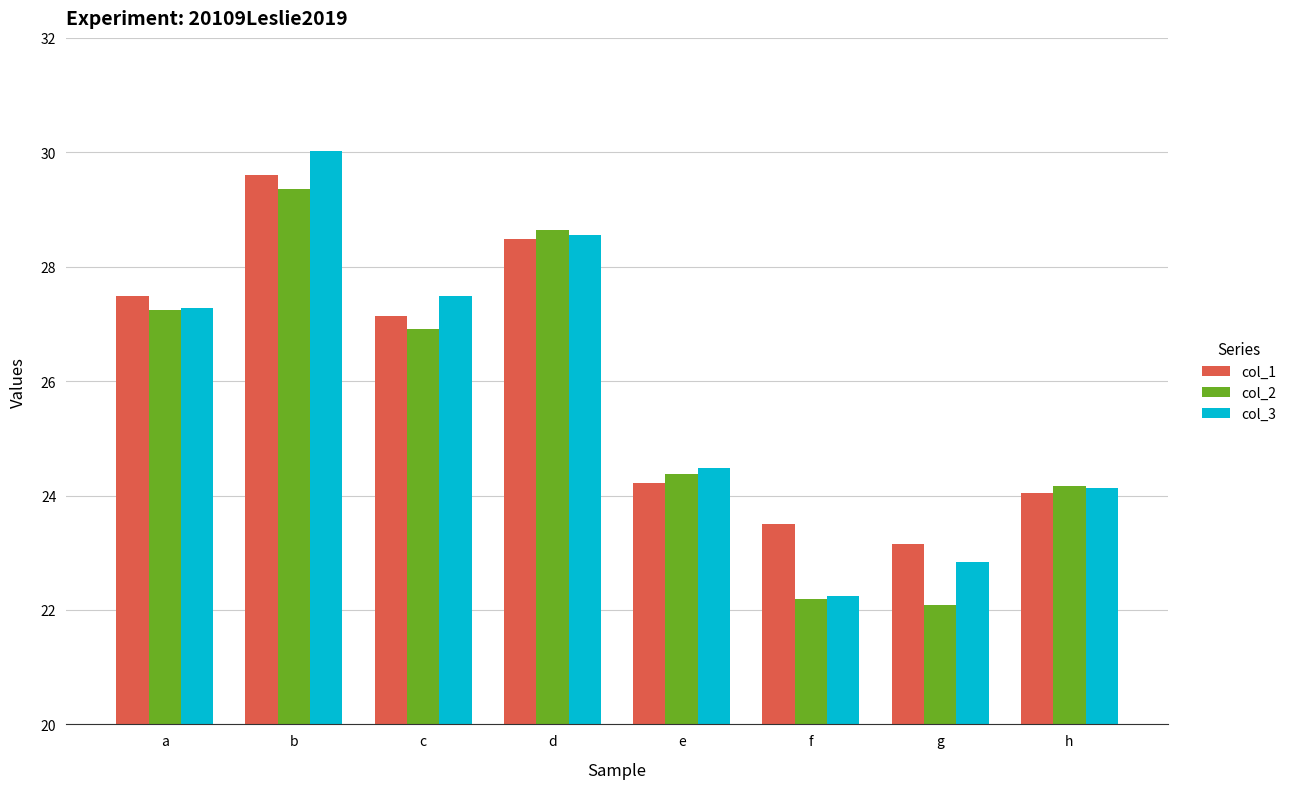

How many bars are there in each group?

3